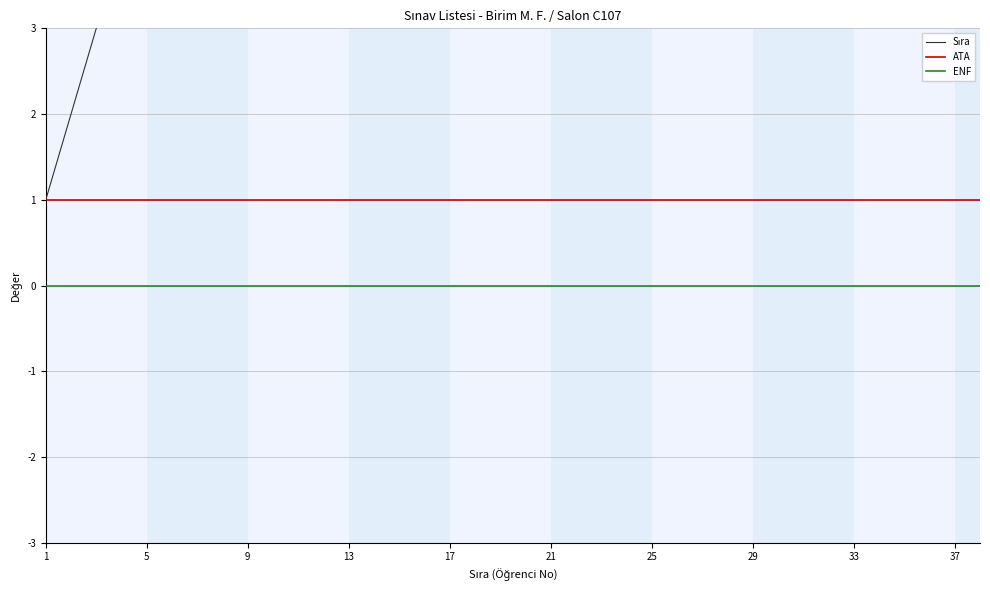

At which label does ATA reach its minimum?

1